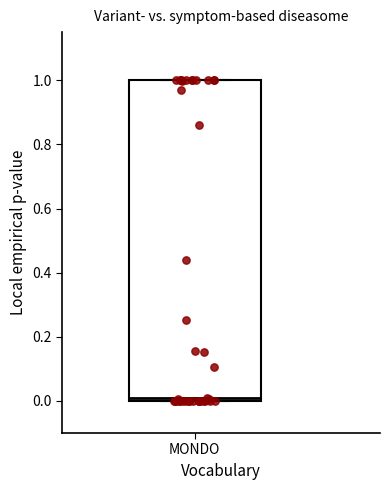

Where is the lower edge of the box for MONDO on the y-axis? The values are not printed on the chart, so give them approximately, as read against the axis.

0